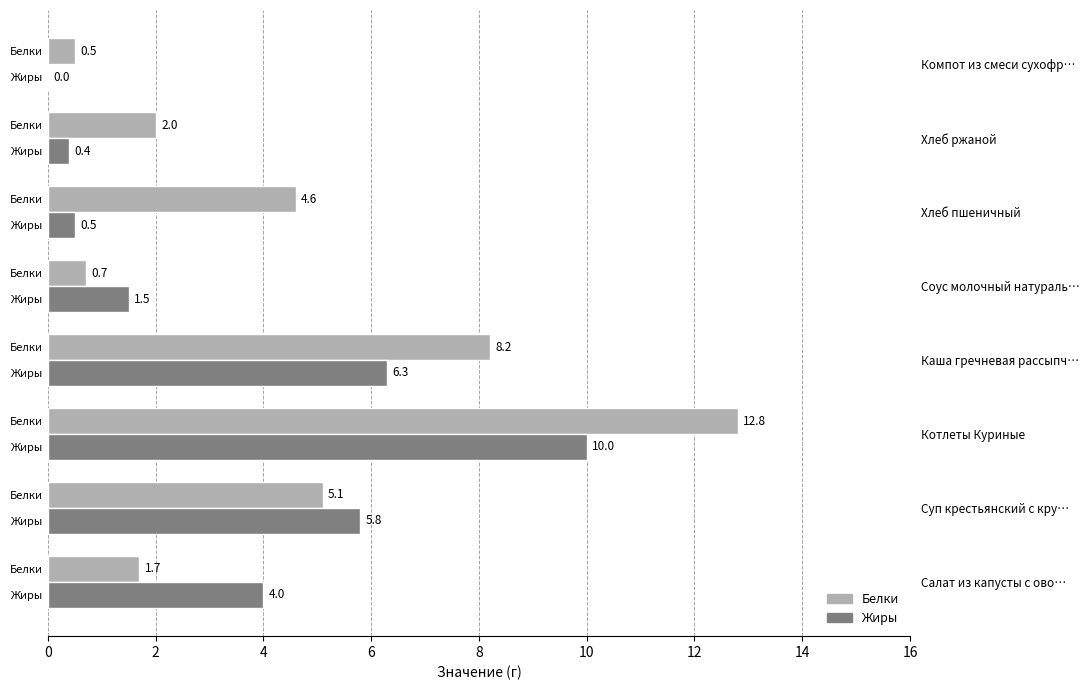

Rank the series by their maximum value, from lowest to highest.

Жиры, Белки